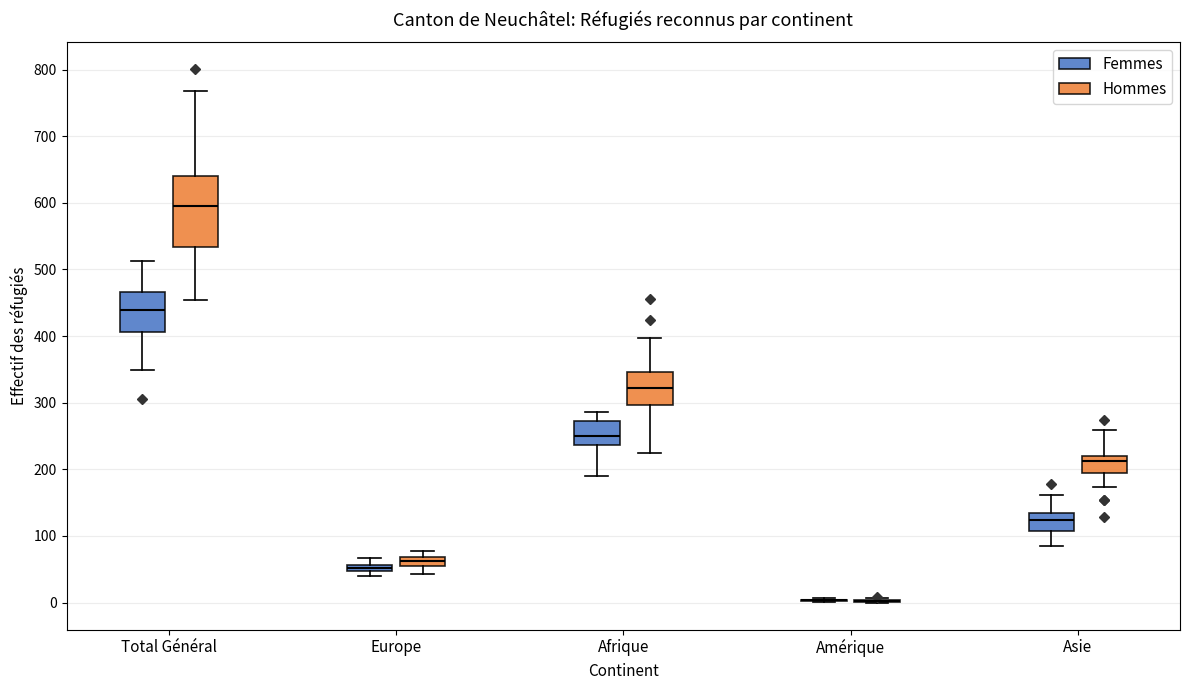

Which box is the tallest, from its lower edge to its upper edge?

Total Général (Hommes)